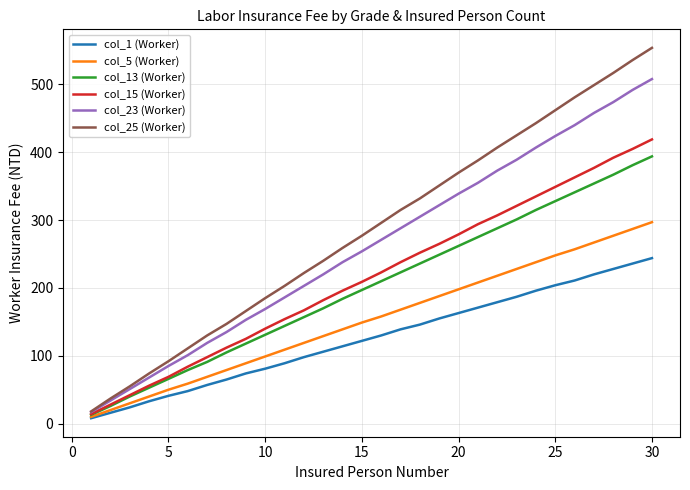

List the series in order of their peak value, highest first.

col_25 (Worker), col_23 (Worker), col_15 (Worker), col_13 (Worker), col_5 (Worker), col_1 (Worker)